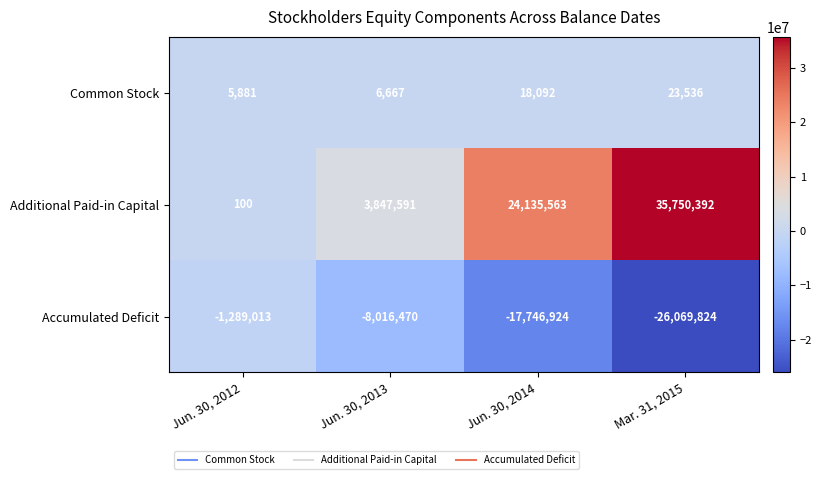

Between Jun. 30, 2013 and Mar. 31, 2015, which series saw the biggest shift?

Additional Paid-in Capital